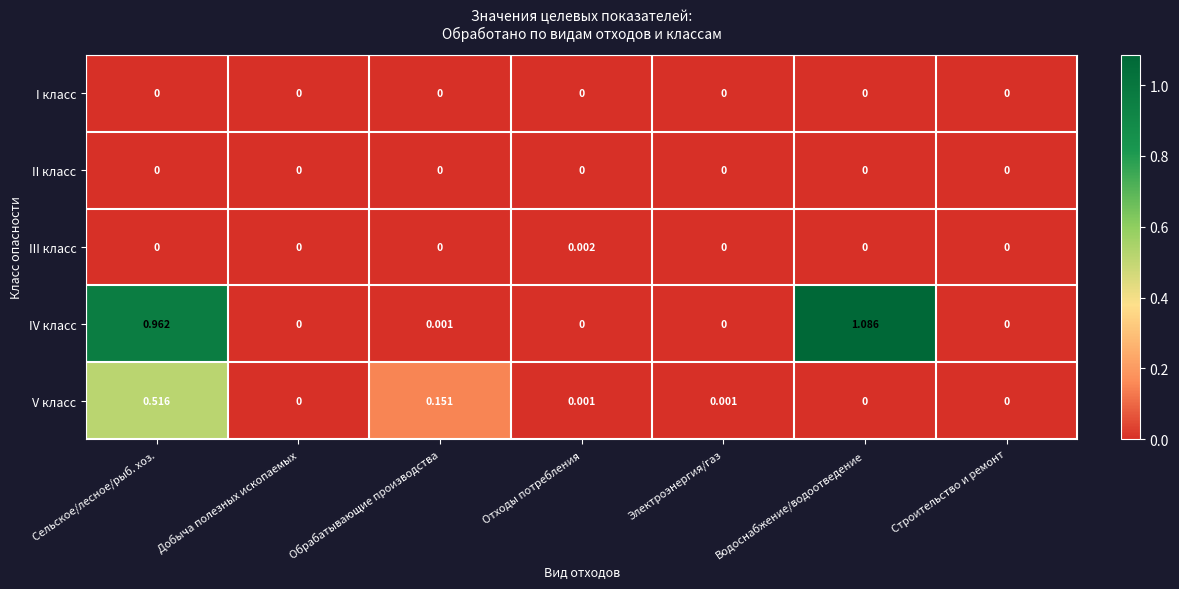

Which series has the widest spread of values?

IV класс